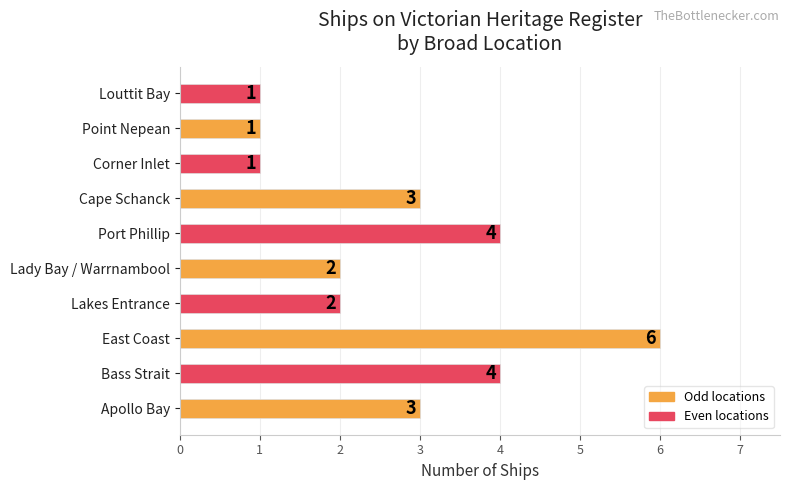

Between Lakes Entrance and Point Nepean, which is larger?

Lakes Entrance